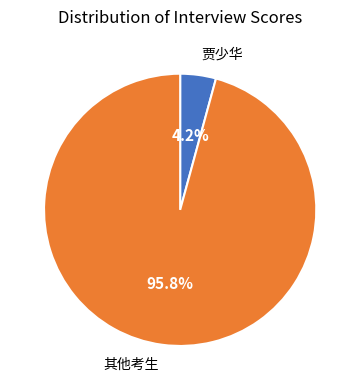

How many segments does this pie chart have?

2